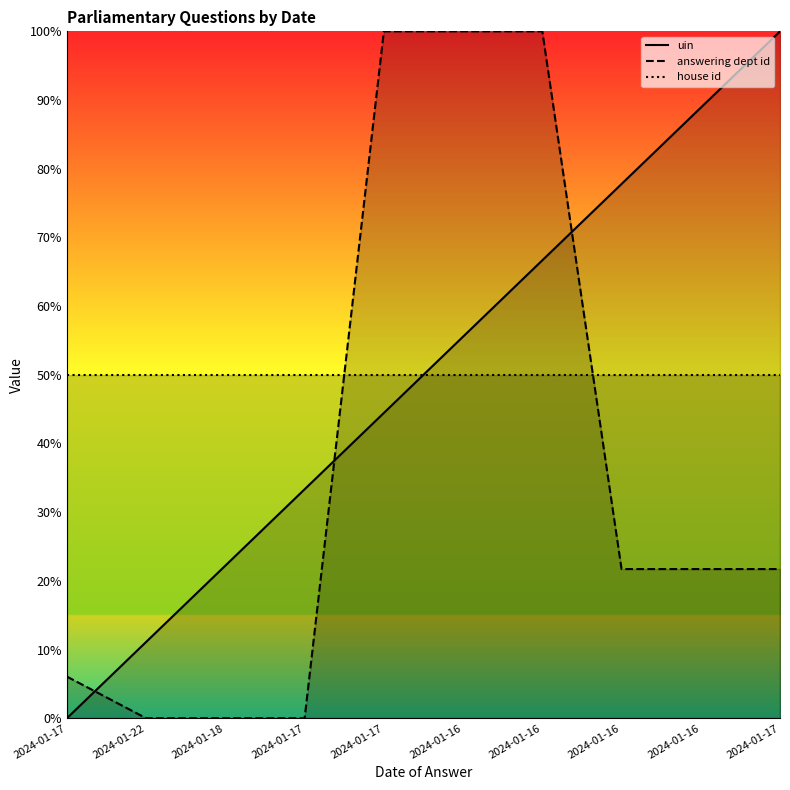

What value does the house id series have at 2024-01-16?

0.5